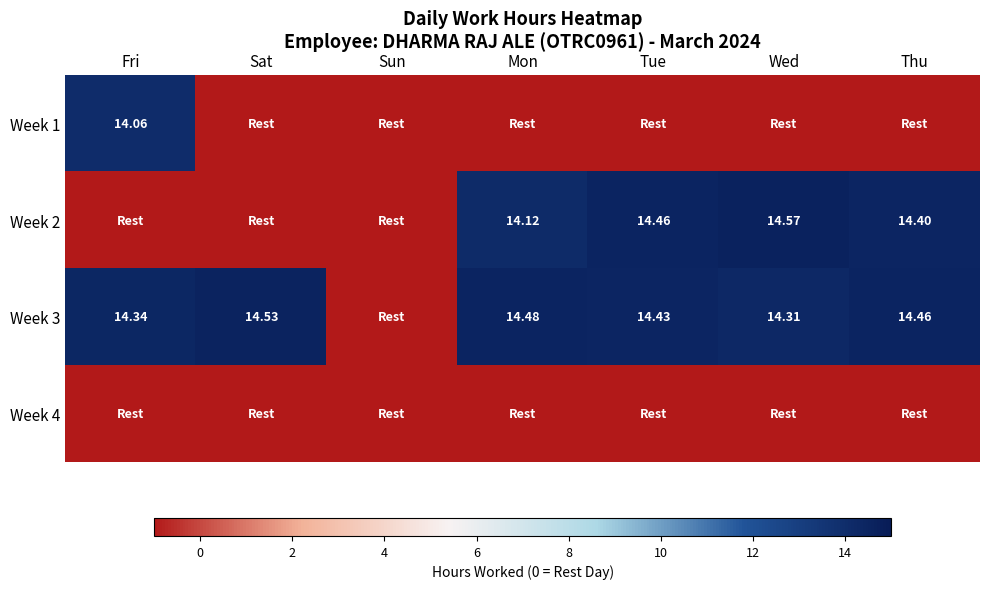

The Week 1 series shows 14.1 at Fri. True or false?

True